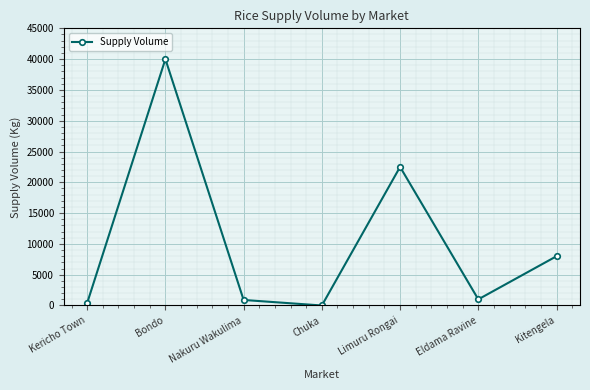

Is it true that the value at Chuka is 0?

True